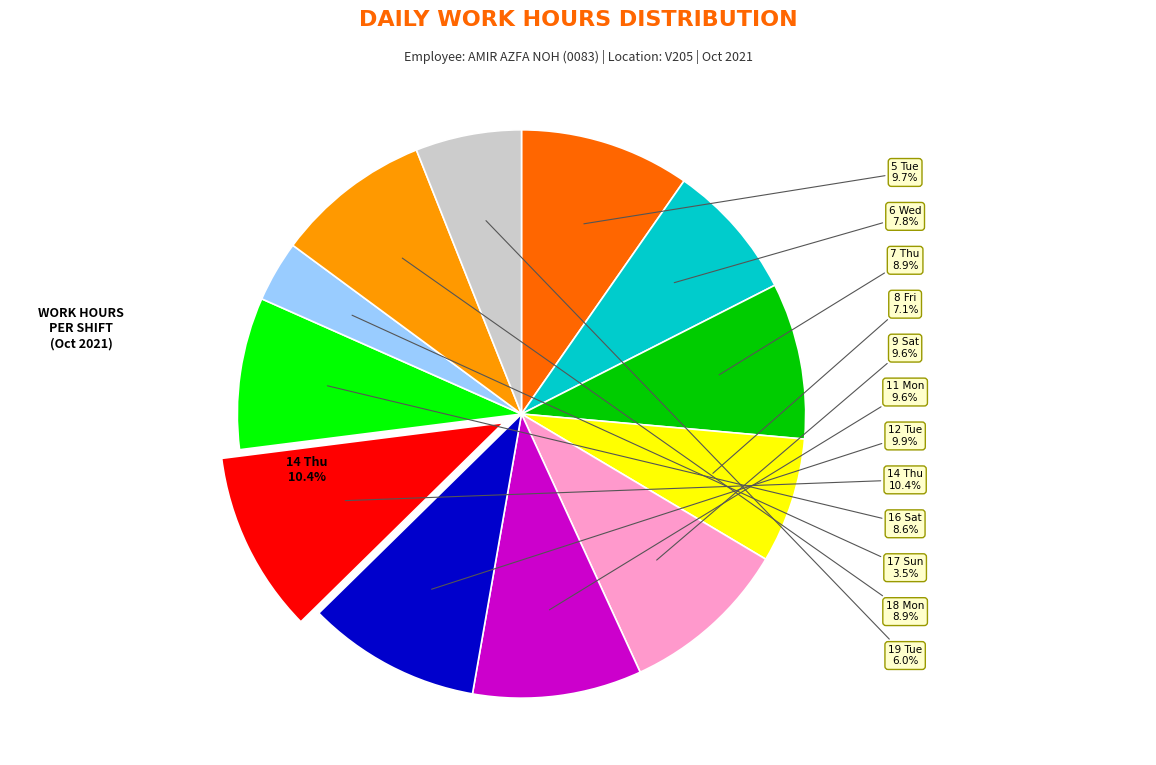

The 16 Sat slice represents 9% of the pie. True or false?

True